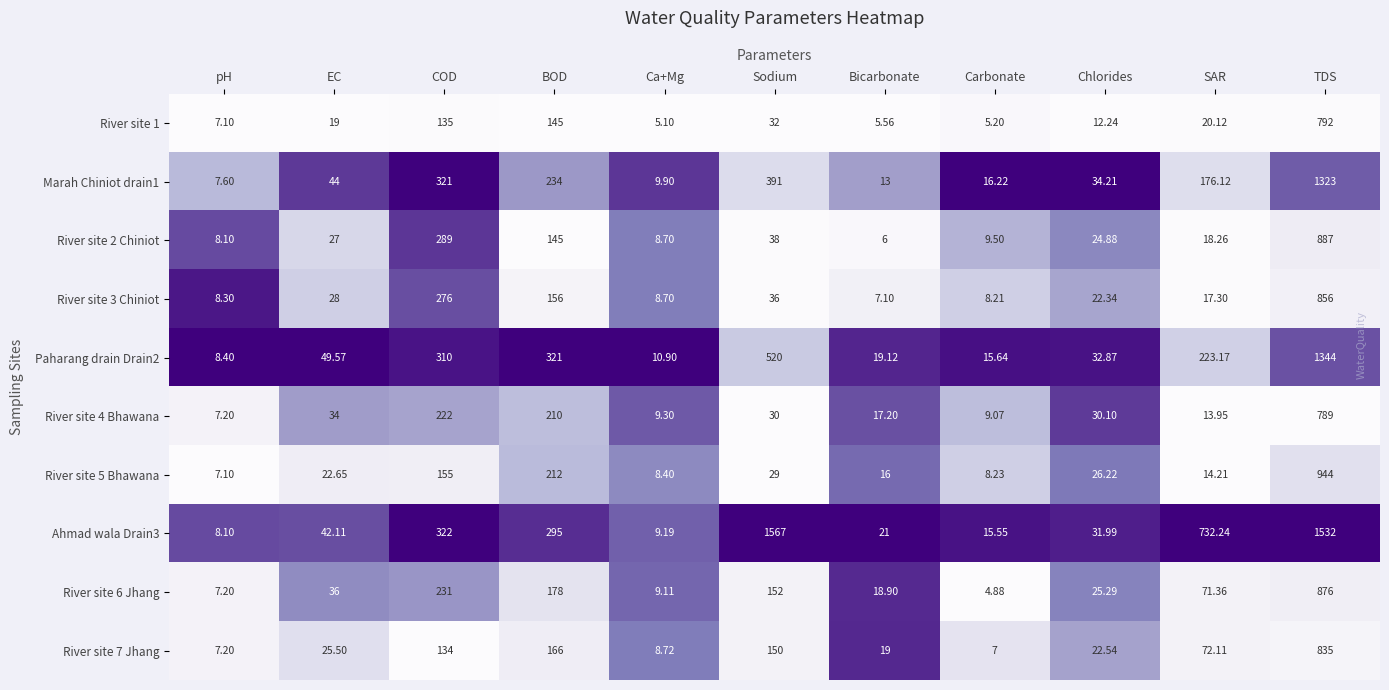

What is the maximum value shown in the chart?

1567.0